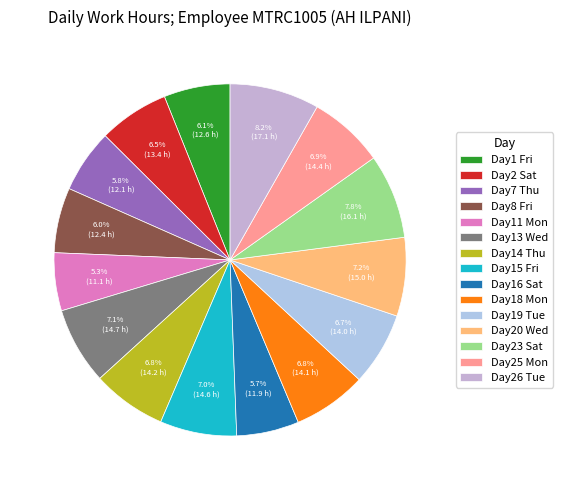

How many segments does this pie chart have?

15